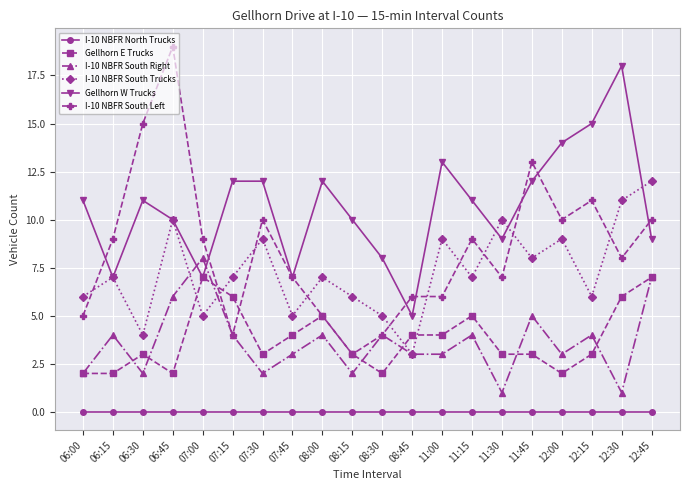

What is the label of the 14th point from the left?

11:15